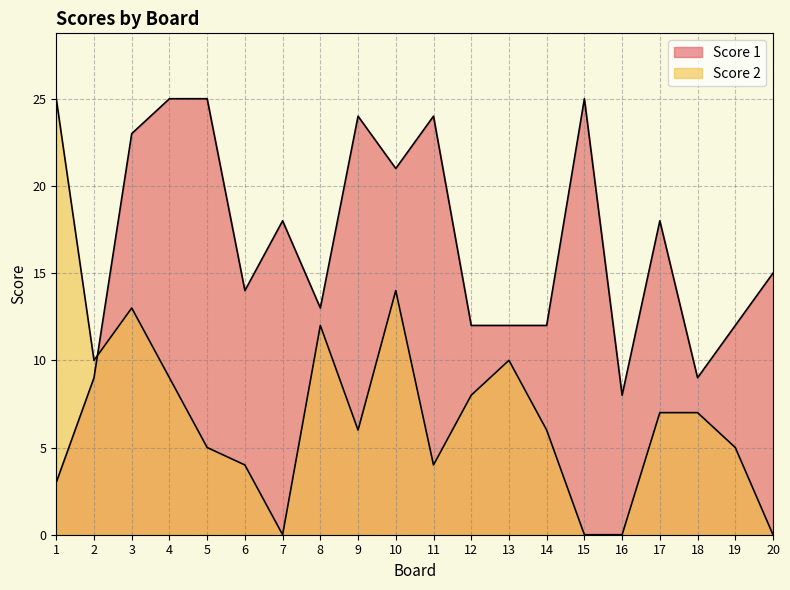

The Score 2 series shows 2 at 19. True or false?

False